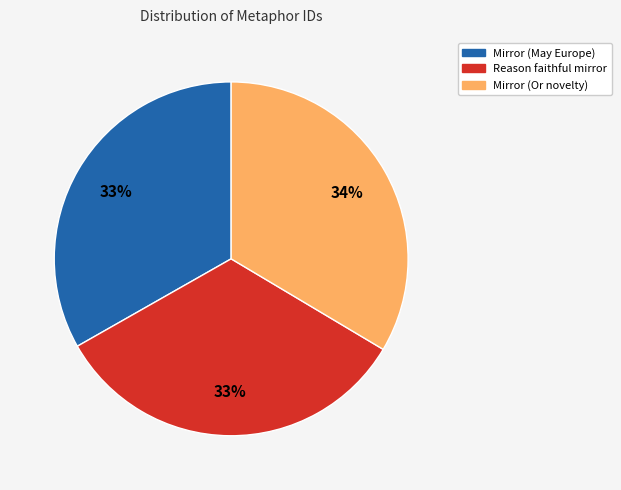

What is the ratio of the value at Mirror (May Europe) to the value at Mirror (Or novelty)?

1.0